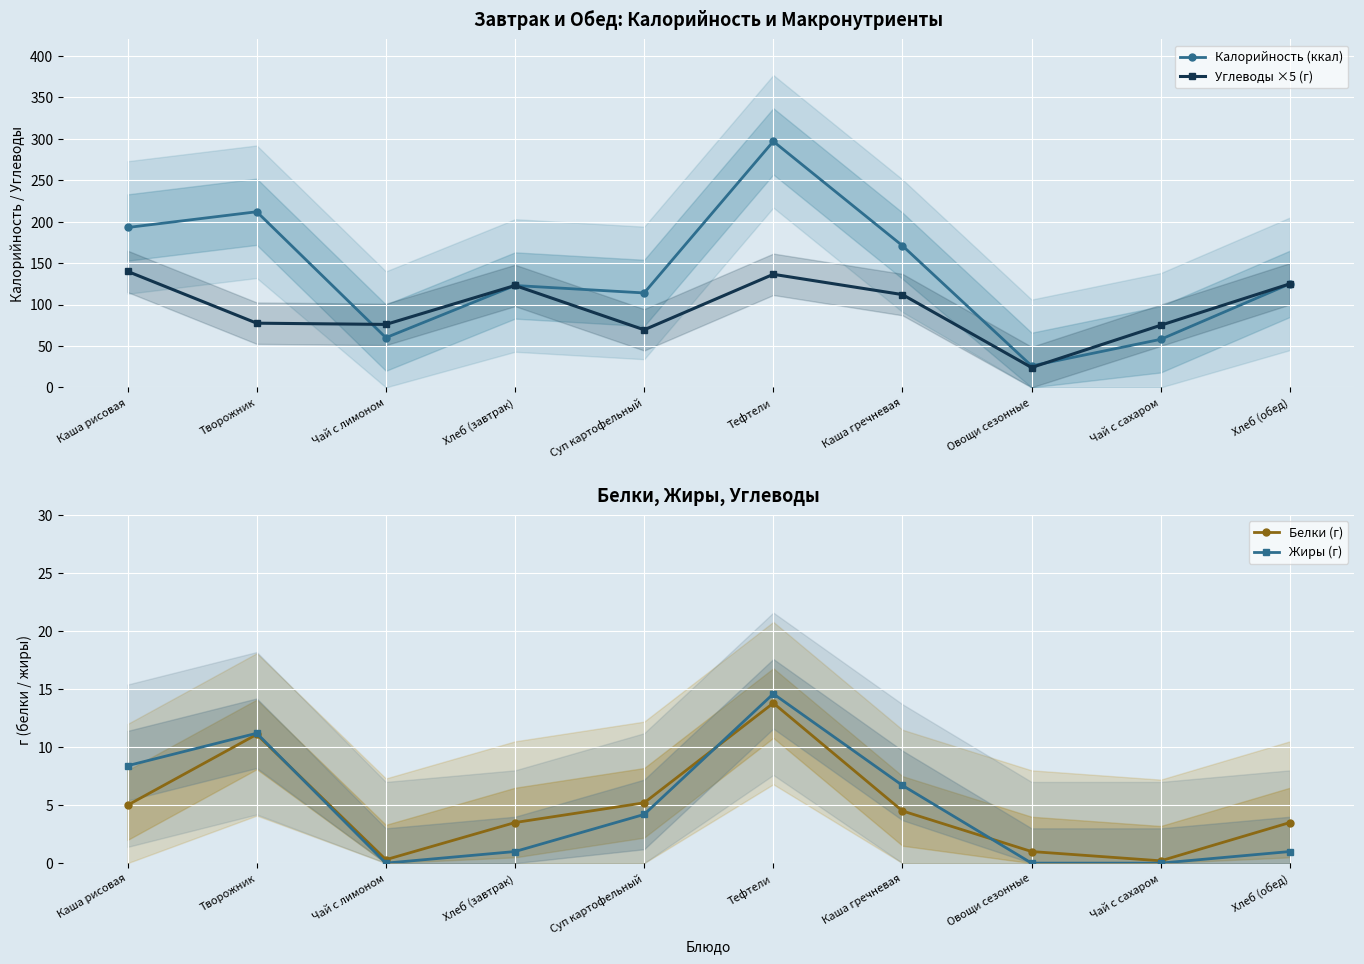

At how many categories does at least one series exceed 32?

9